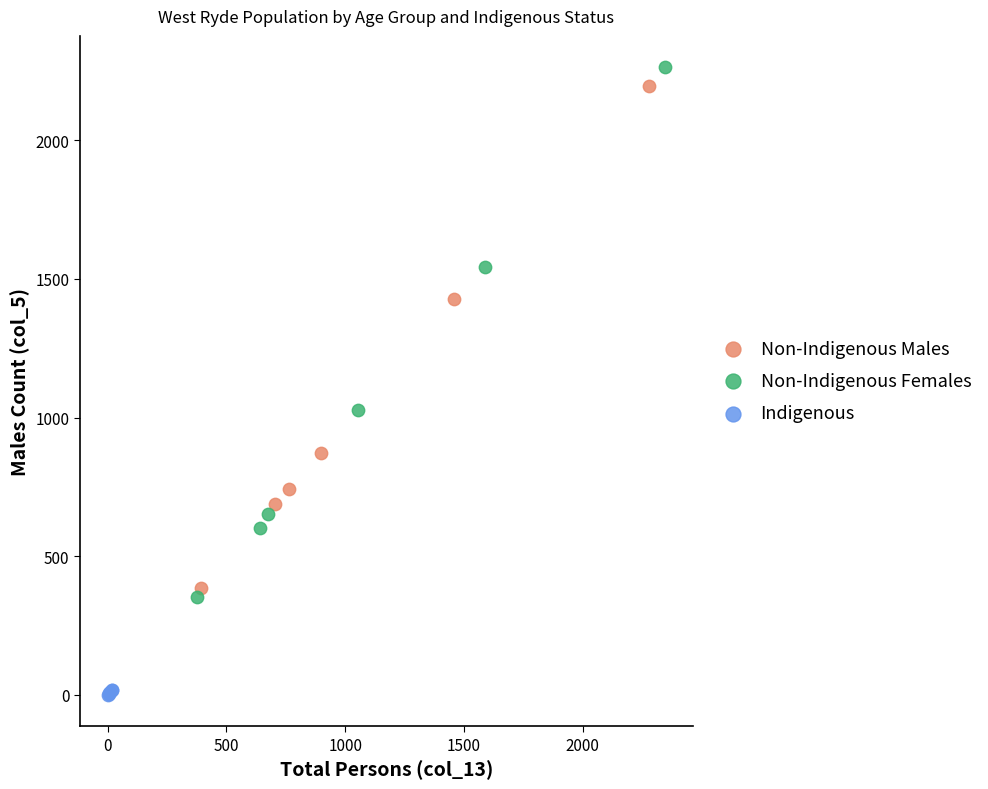

Which series contains the highest Y value?

Non-Indigenous Females